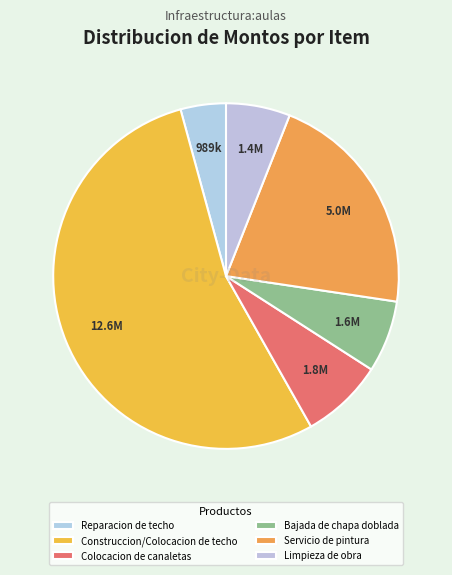

Does Construccion/Colocacion de techo account for over 50% of the chart?

Yes